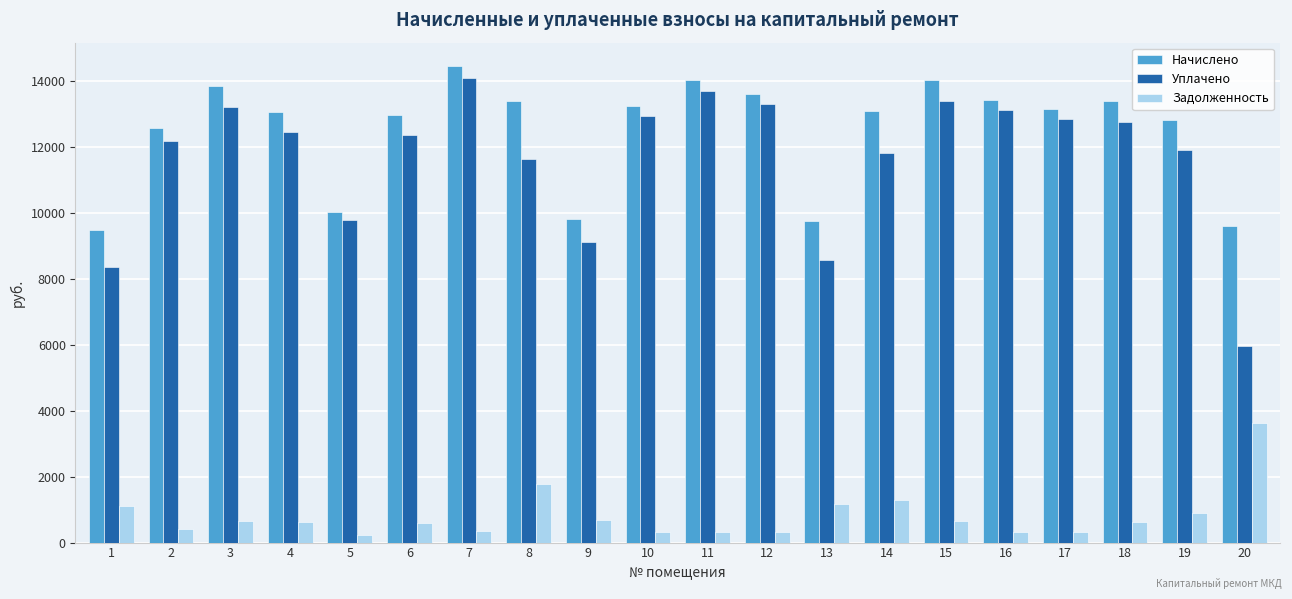

What is the spread (max minus min) of values at 16?

13102.2